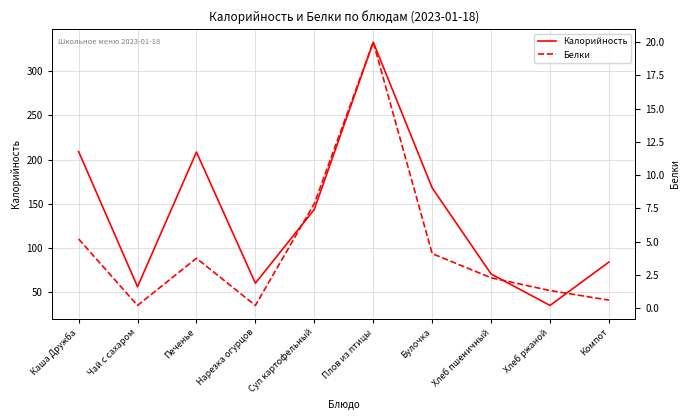

Reading left to right, what are all the values shown in this chart?

Калорийность: 209.1	56.0	208.5	60.0	143.6	333.0	168.0	70.5	34.8	84.0
Белки: 5.2	0.2	3.8	0.2	7.9	20.0	4.1	2.3	1.3	0.6